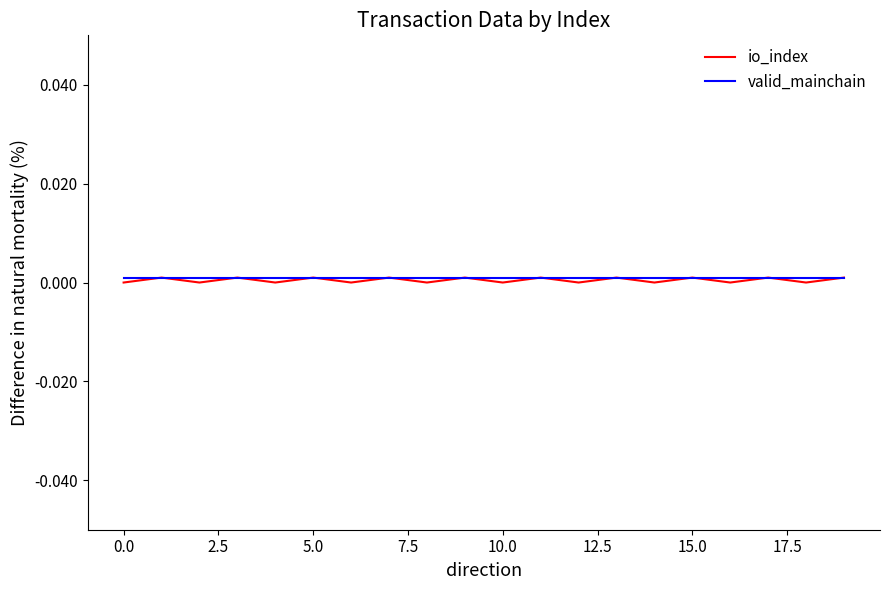

How many lines are shown in the chart?

2